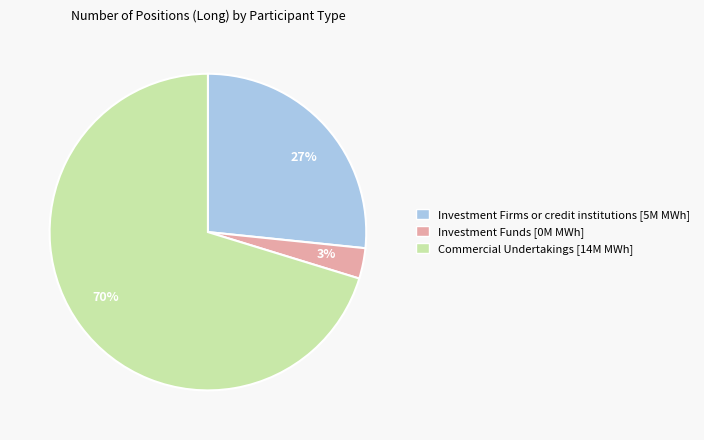

Which has a higher value, 27% or 70%?

70%